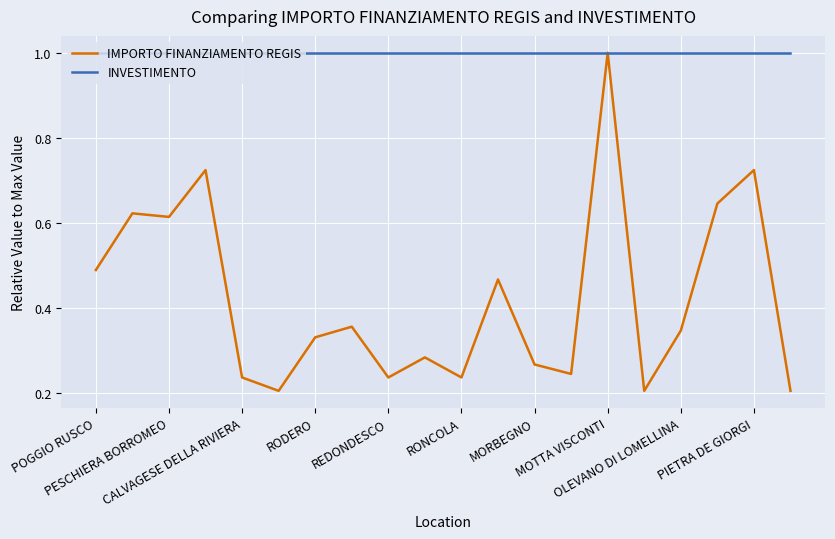

Count the number of categories in the chart.

20